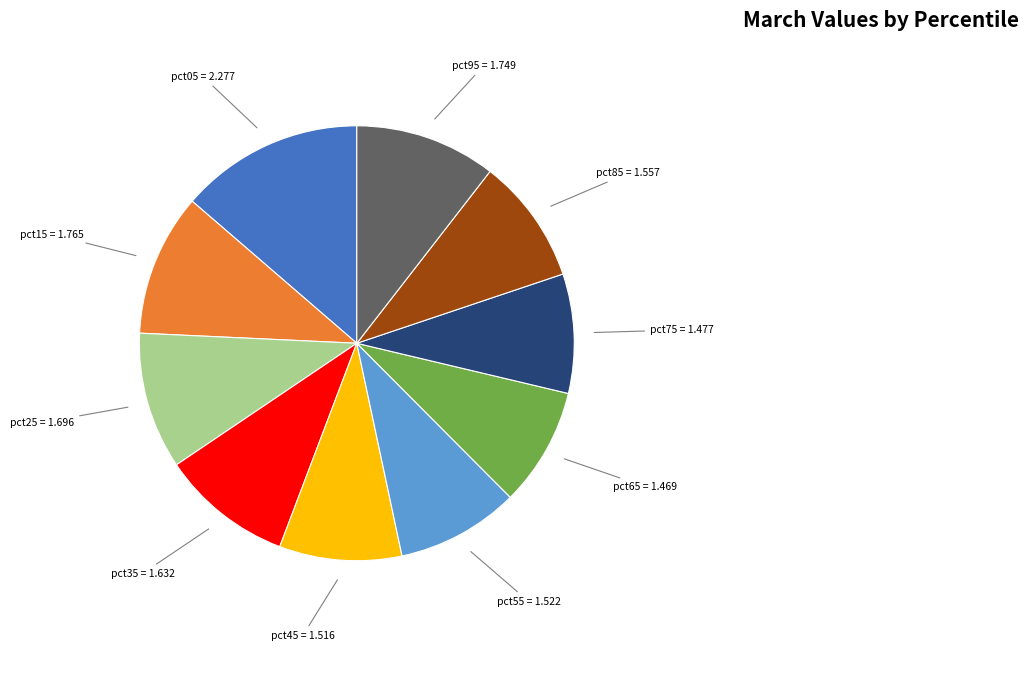

Is there any slice that represents more than half of the pie?

No